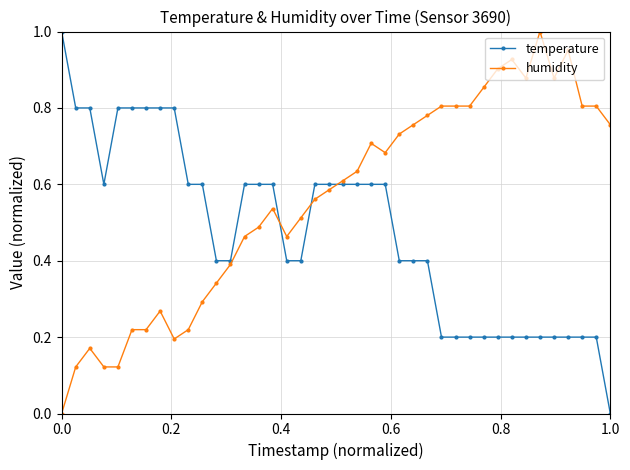

True or false: humidity has more than 1 interior local peaks.

True